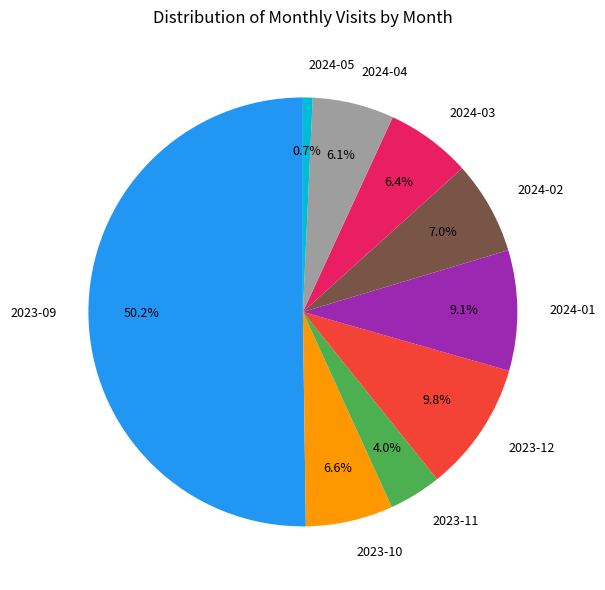

How much of the chart is everything except 2024-01?

90.9%